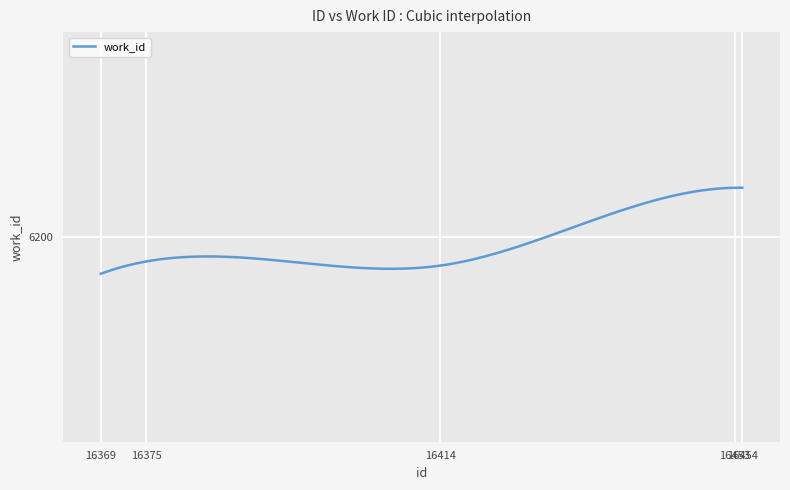

Rank the categories by value from highest to lowest.

16453, 16454, 16375, 16414, 16369